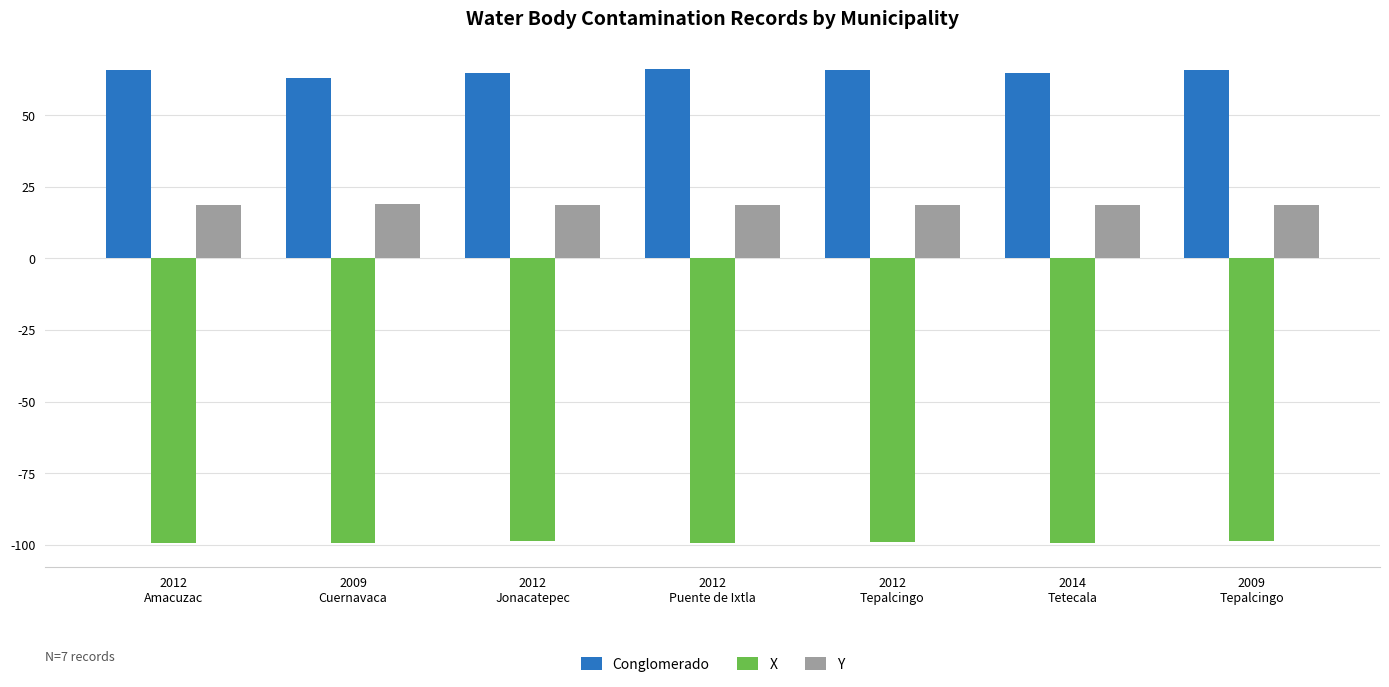

How many data points in X are less than -99?

4